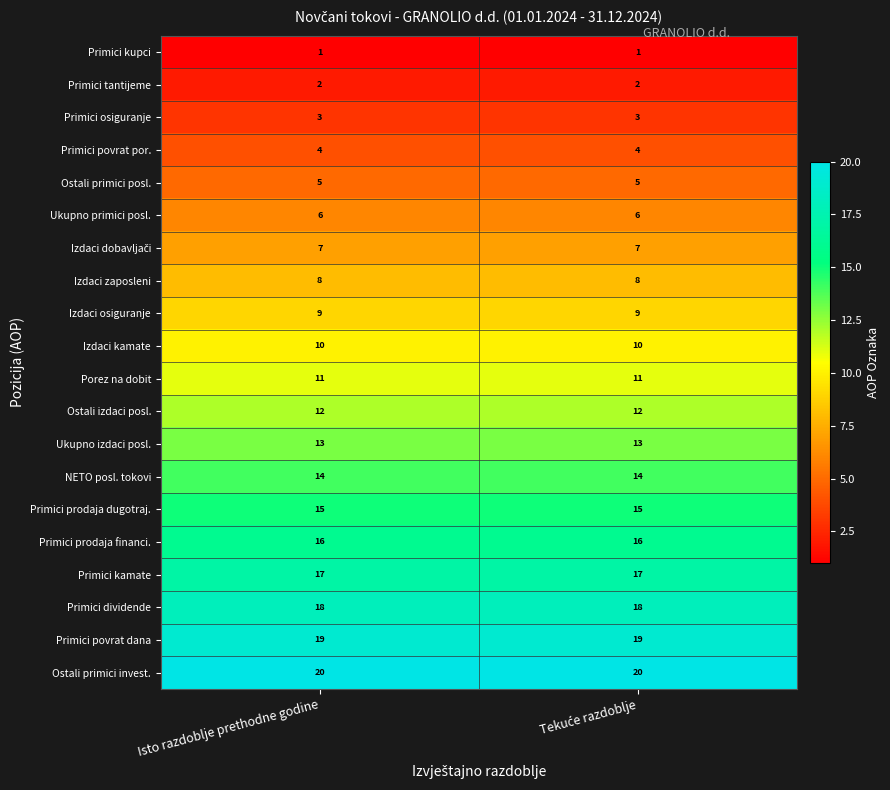

What is the difference between the highest and lowest values at Isto razdoblje prethodne godine?

19